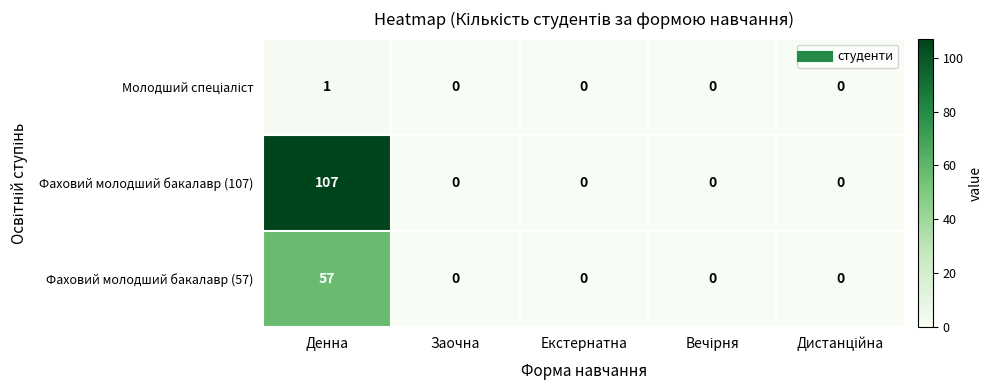

Which series has the largest range (max minus min)?

Фаховий молодший бакалавр (107)